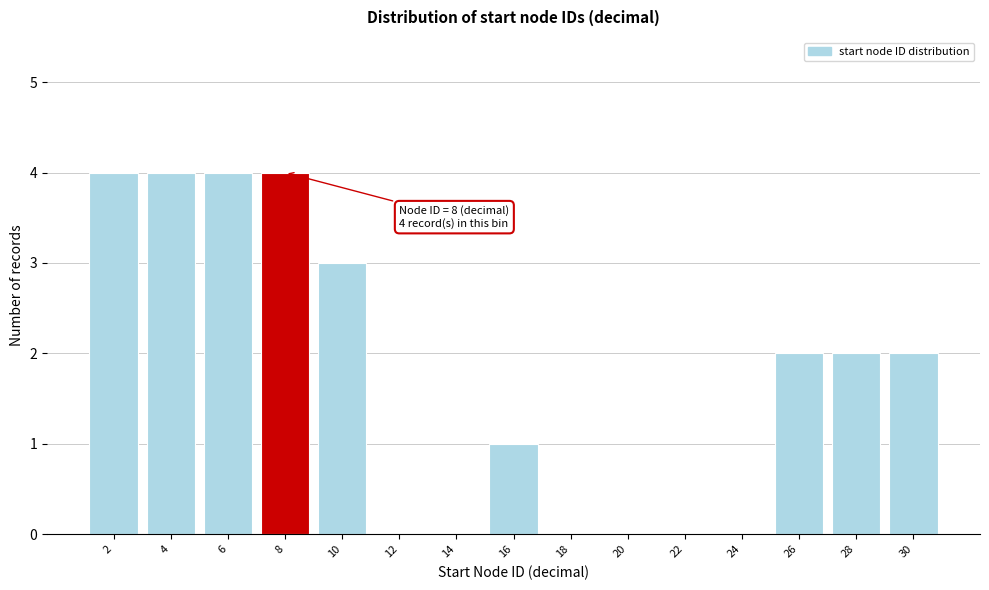

Reading left to right, list all the values displayed in this chart.

2=4	4=4	6=4	8=4	10=3	12=0	14=0	16=1	18=0	20=0	22=0	24=0	26=2	28=2	30=2